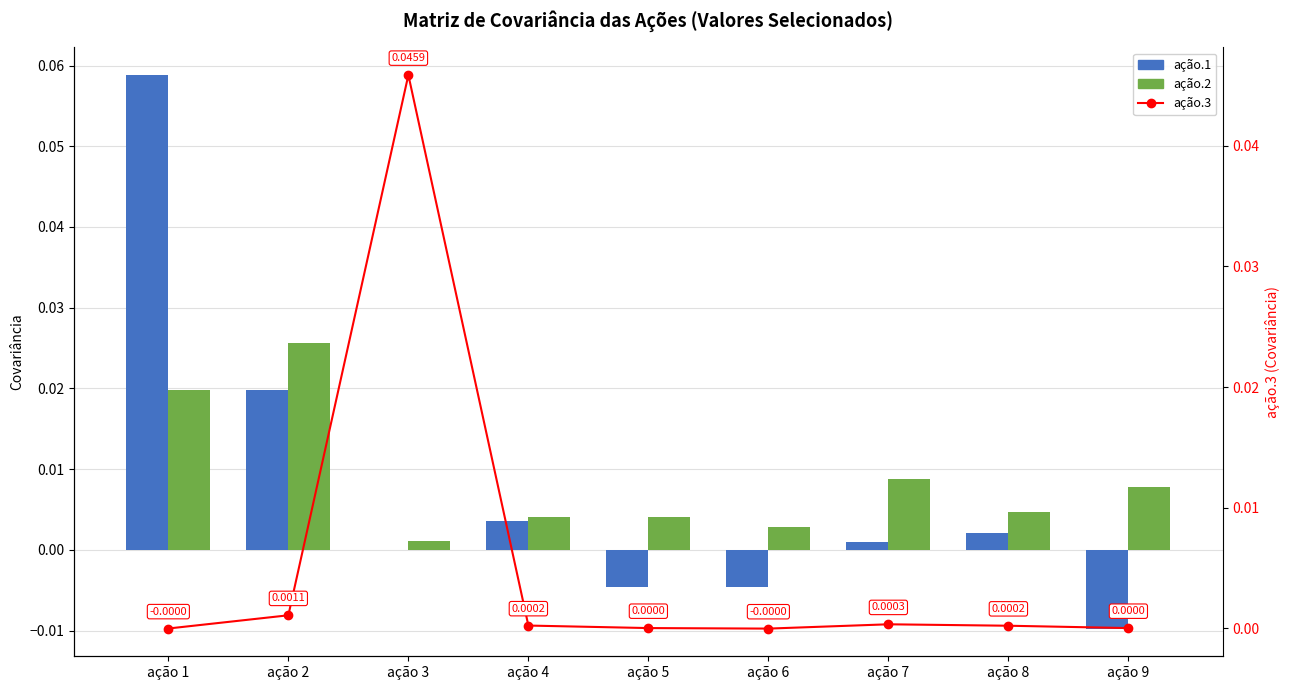

Reading left to right, what are all the values shown in this chart?

ação.1: 0.1	0.0	-0.0	0.0	-0.0	-0.0	0.0	0.0	-0.0
ação.2: 0.0	0.0	0.0	0.0	0.0	0.0	0.0	0.0	0.0
ação.3: -0.0	0.0	0.0	0.0	0.0	-0.0	0.0	0.0	0.0